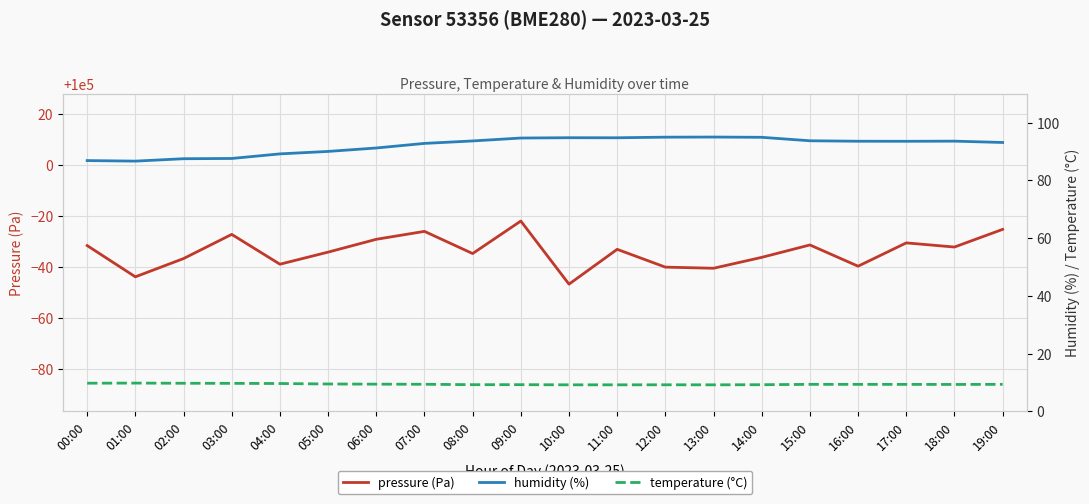

Which category has the highest value across all series?

09:00